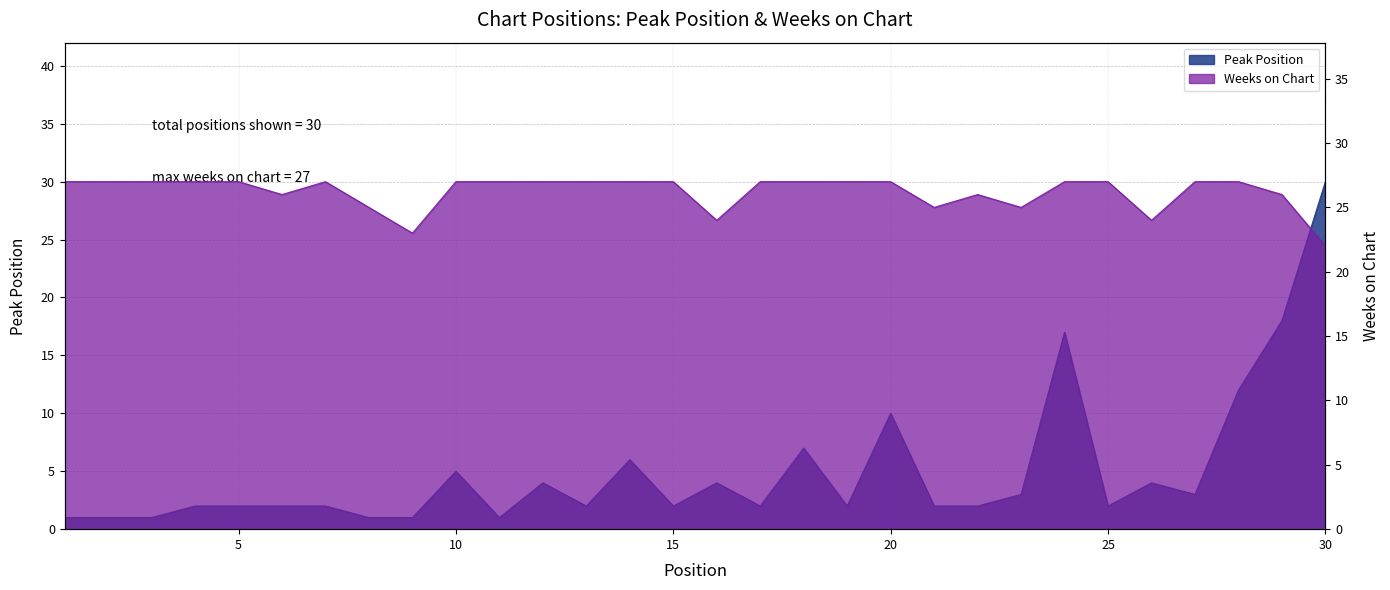

At how many categories does at least one series exceed 18?

30